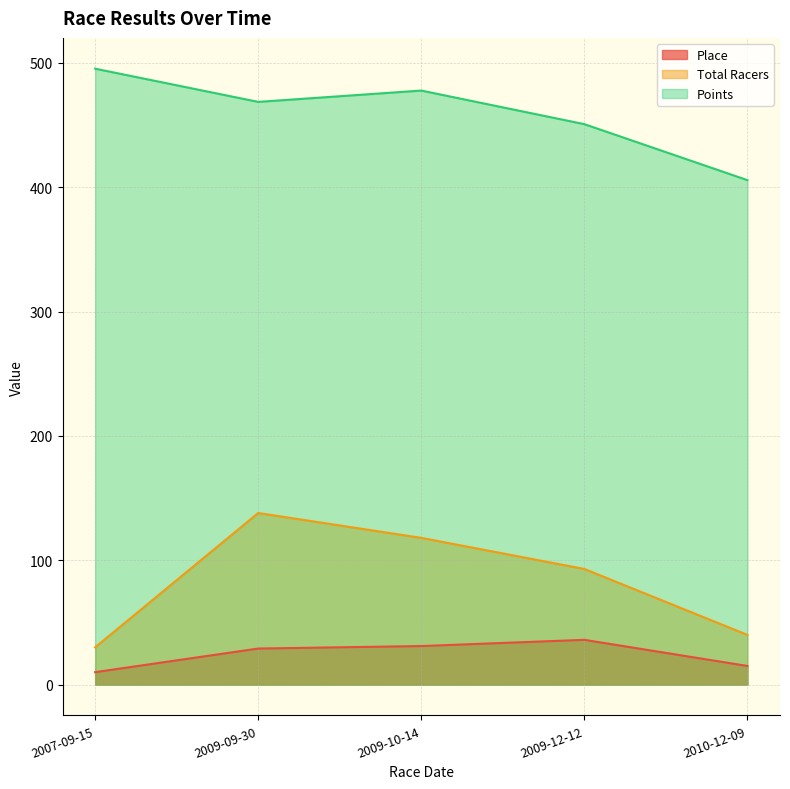

True or false: Place has a value of 10.0 at 2007-09-15.

True